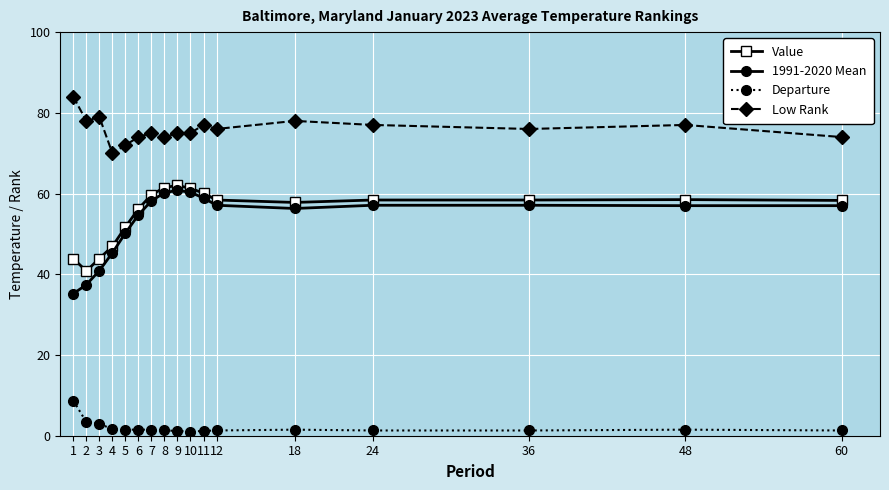

What is the difference between the maximum and minimum values in the Value series?

21.2